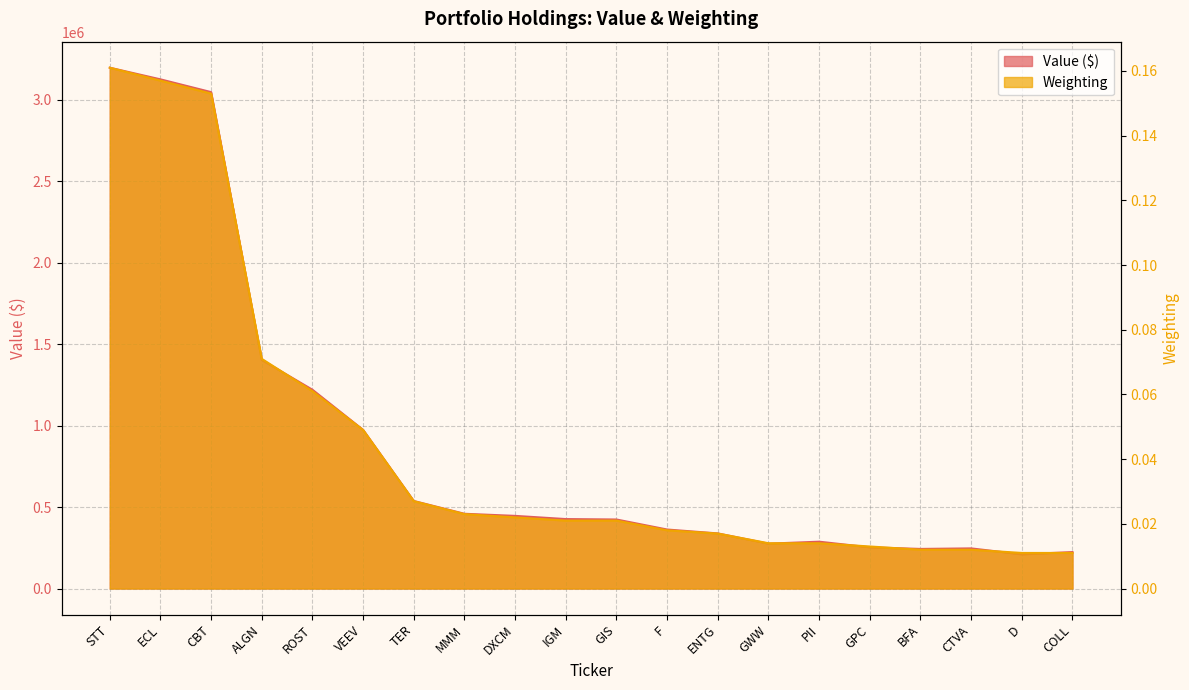

True or false: Value has a value of 537550.0 at TER.

True